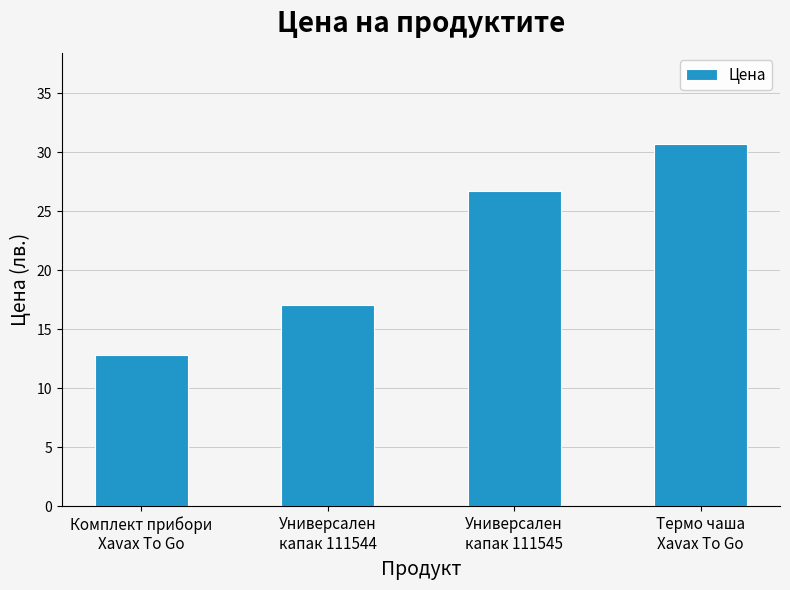

What is the change in value from Комплект прибори
Xavax To Go to Термо чаша
Xavax To Go?

+17.9